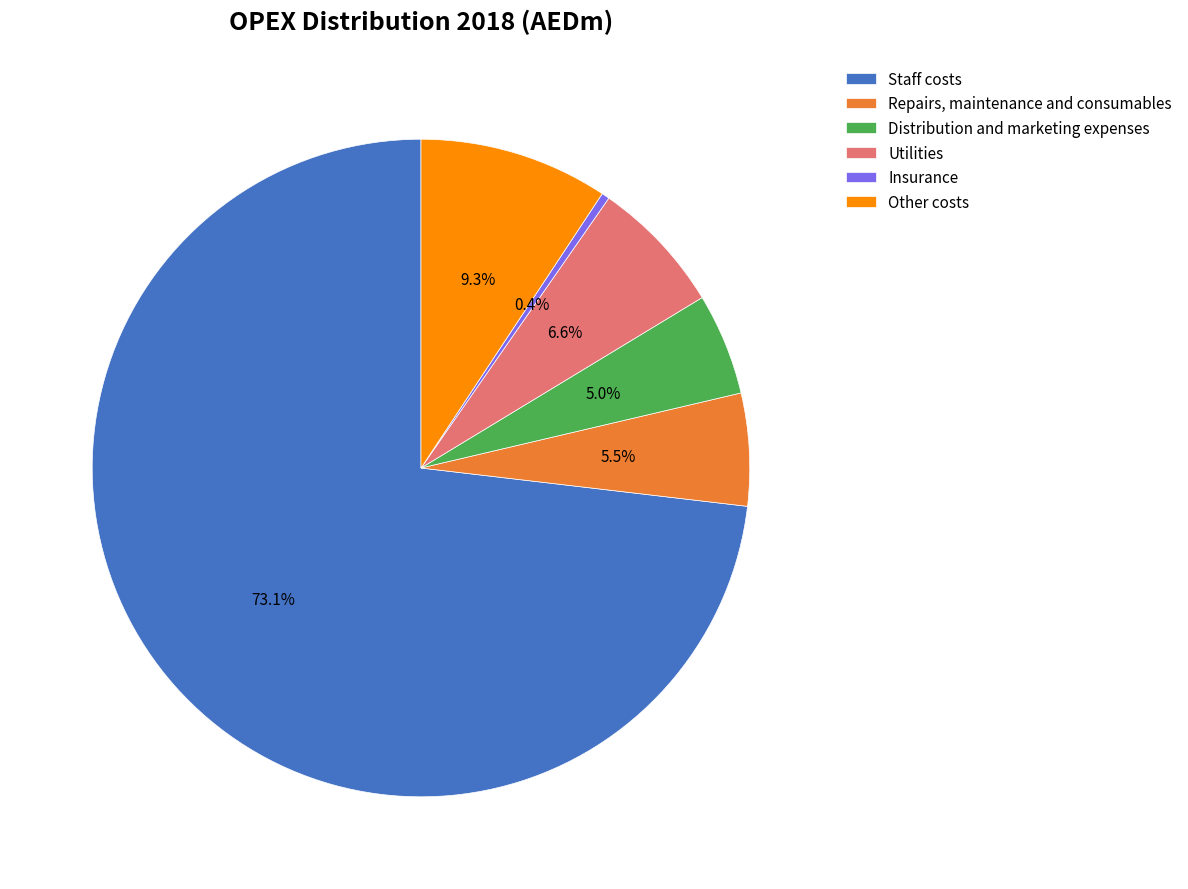

Between Other costs and Utilities, which is larger?

Other costs